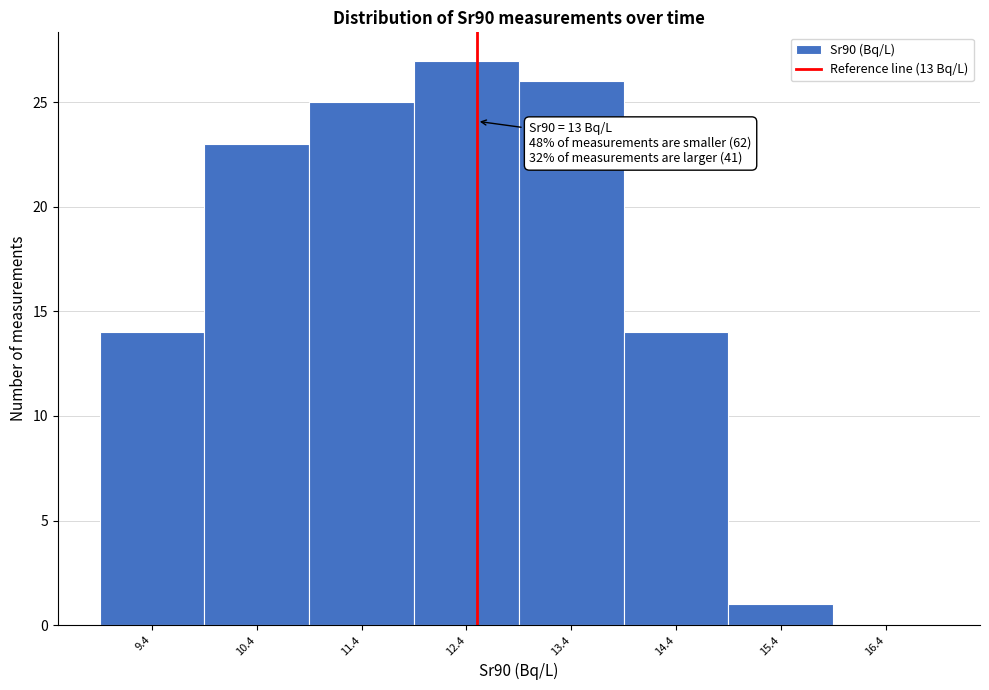

Reading left to right, extract all data points from this chart.

9.4=14	10.4=23	11.4=25	12.4=27	13.4=26	14.4=14	15.4=1	16.4=0